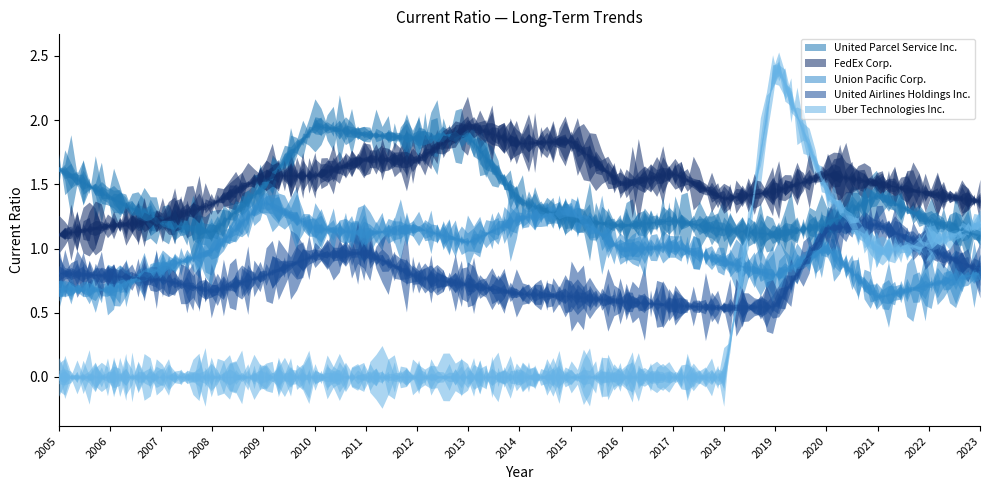

At which category is the sum across all series the highest?

2020